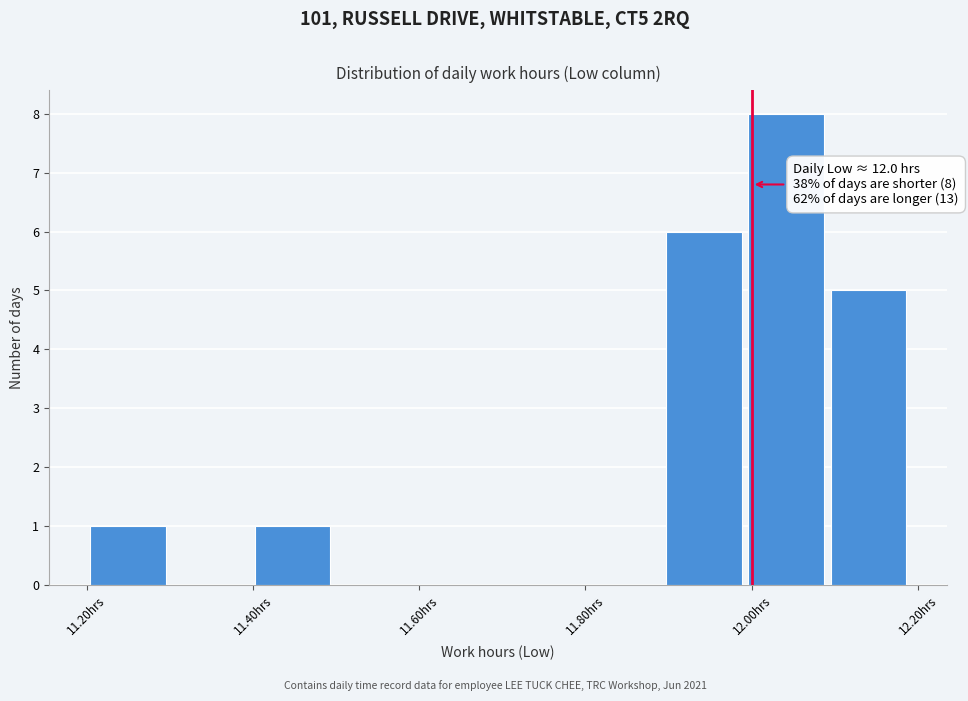

Which range on the x-axis has the tallest bar?

12.0 to 12.1